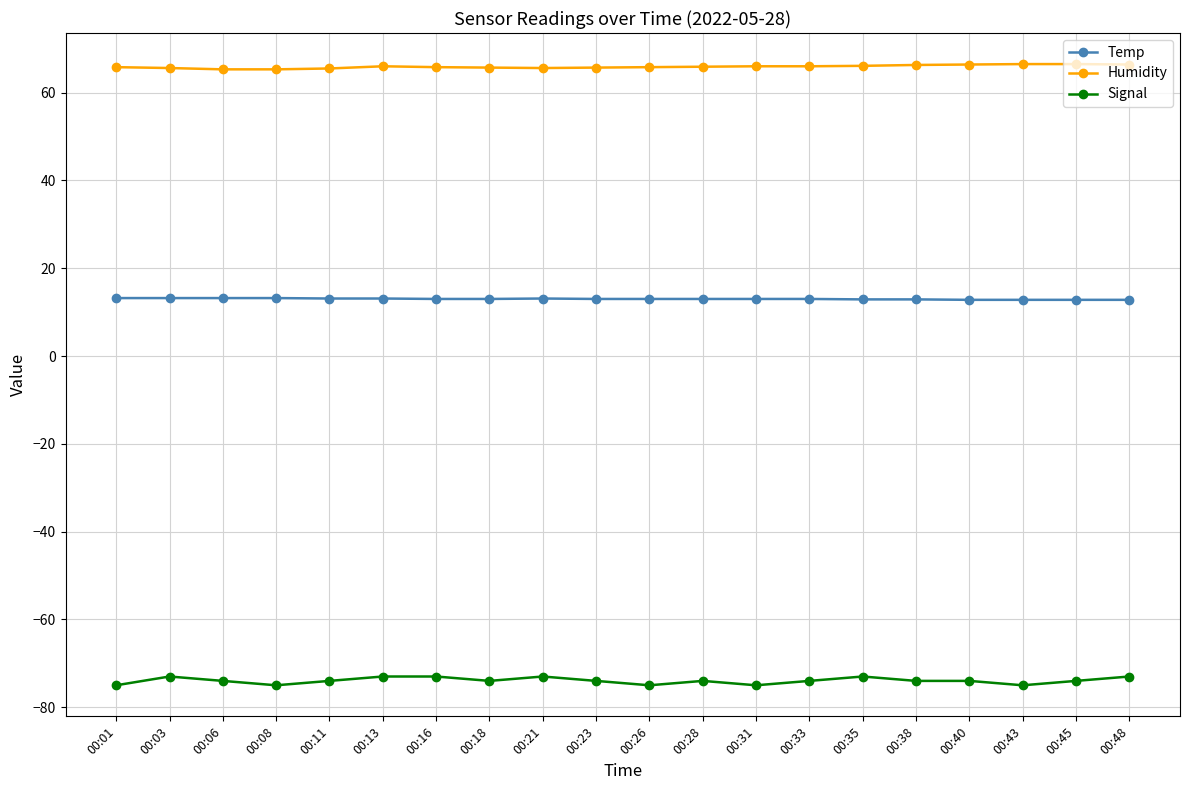

Count the number of categories in the chart.

20